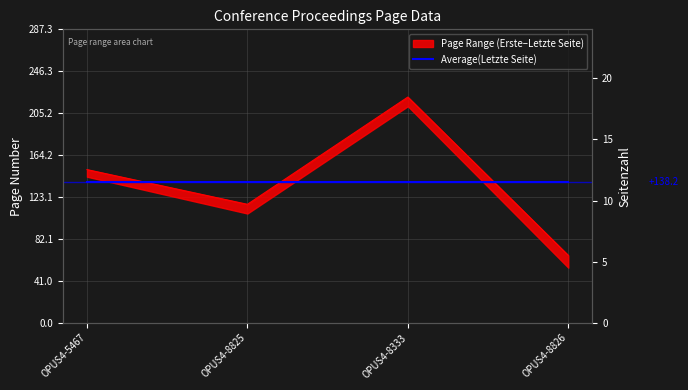

What is the sum of the Erste Seite values at OPUS4-8825 and OPUS4-8333?

337